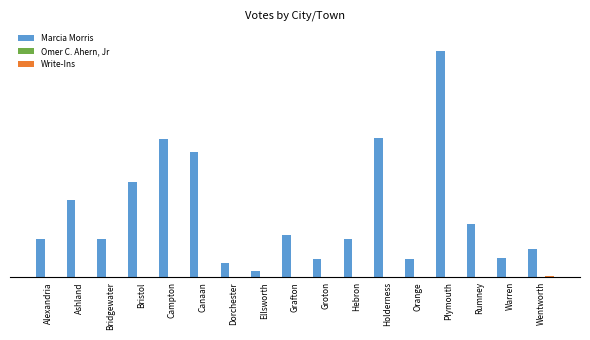

Which has a higher value, Plymouth or Groton?

Plymouth